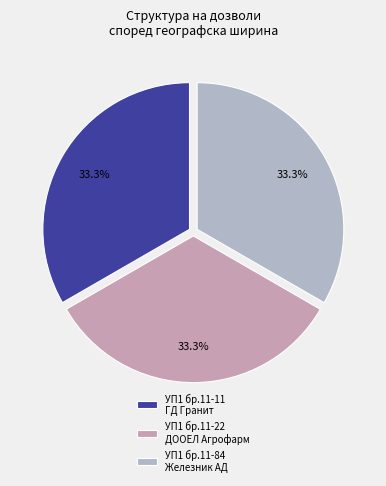

Rank the categories by value from lowest to highest.

УП1 бр.11-11
ГД Гранит, УП1 бр.11-22
ДООЕЛ Агрофарм, УП1 бр.11-84
Железник АД